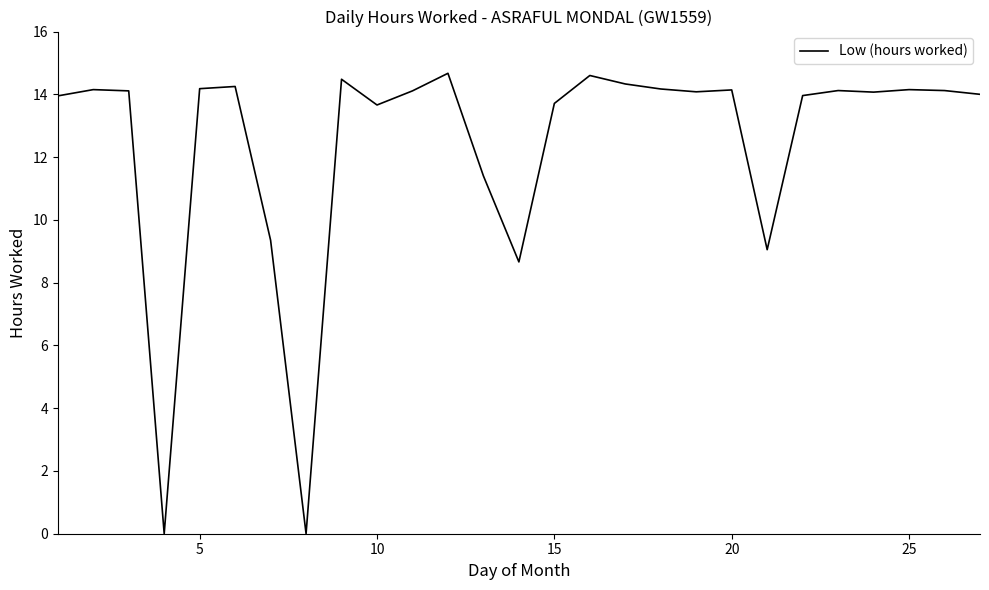

What is the difference between the maximum and minimum values?

14.7